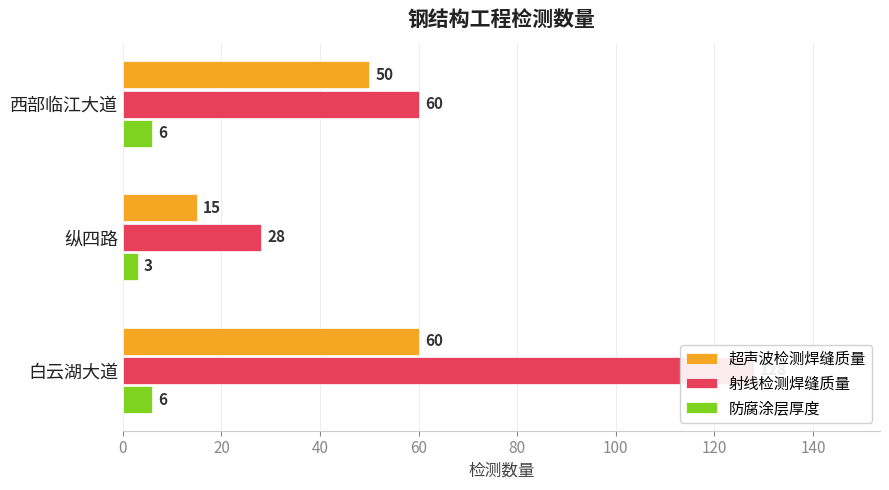

Is the value of 防腐涂层厚度 at 纵四路 greater than the value of 射线检测焊缝质量 at 纵四路?

No